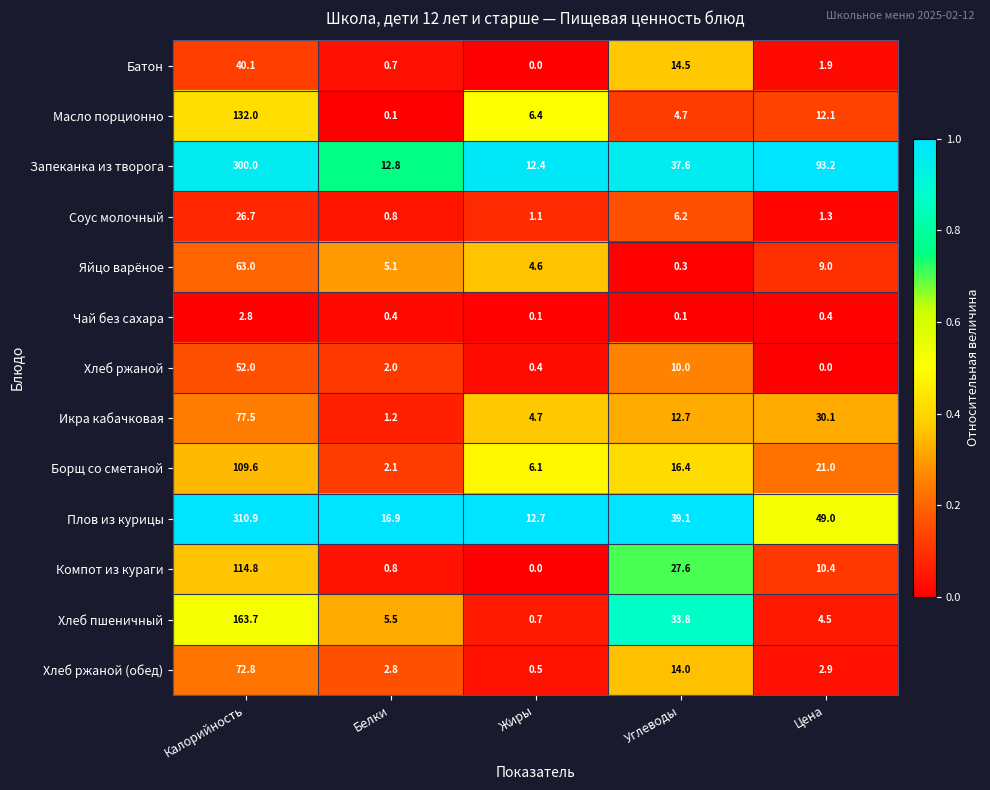

Where is Плов из курицы nearest to the value 161?

Цена